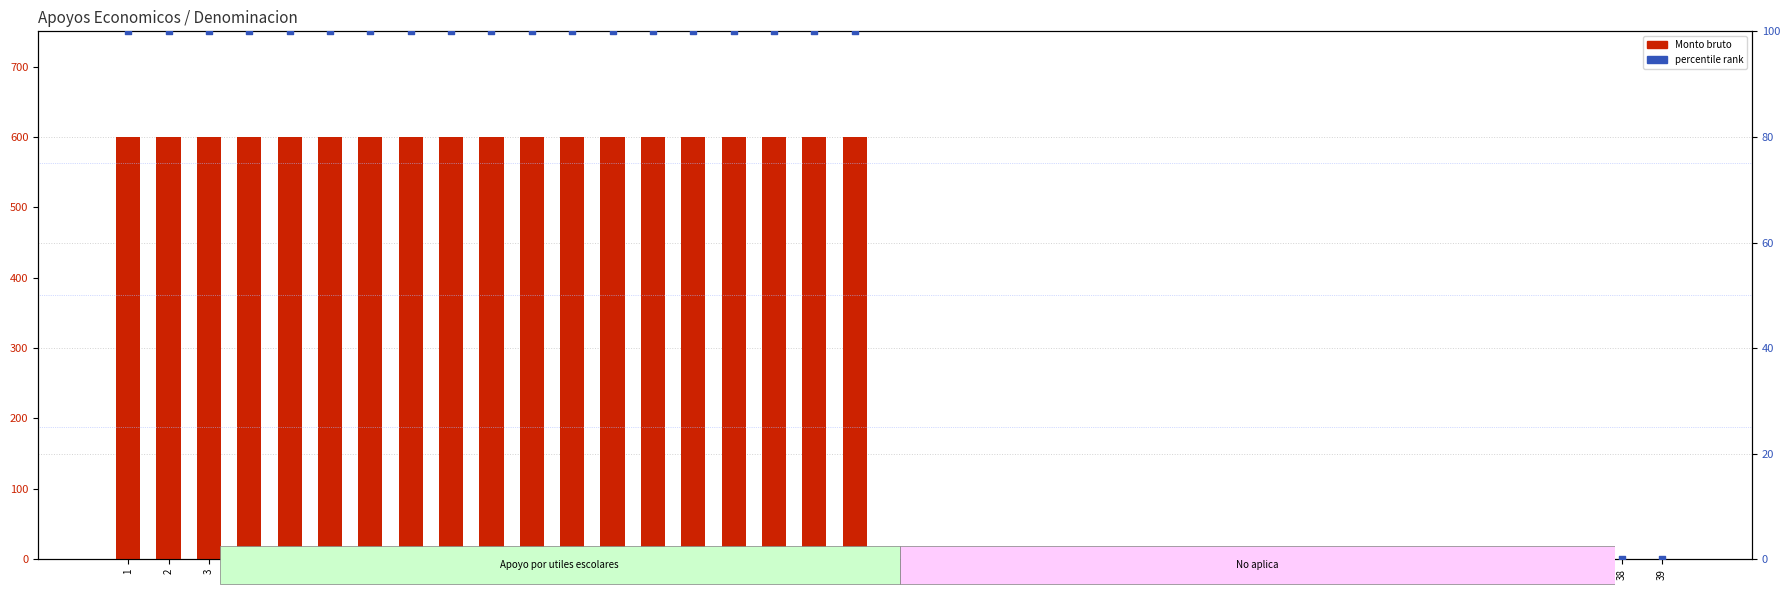

Which series reaches the maximum Y coordinate?

Monto bruto